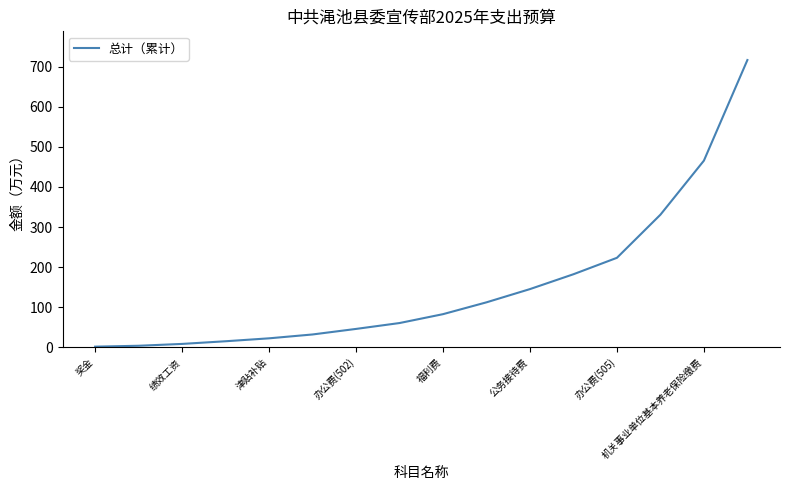

What is the greatest value displayed?

717.0